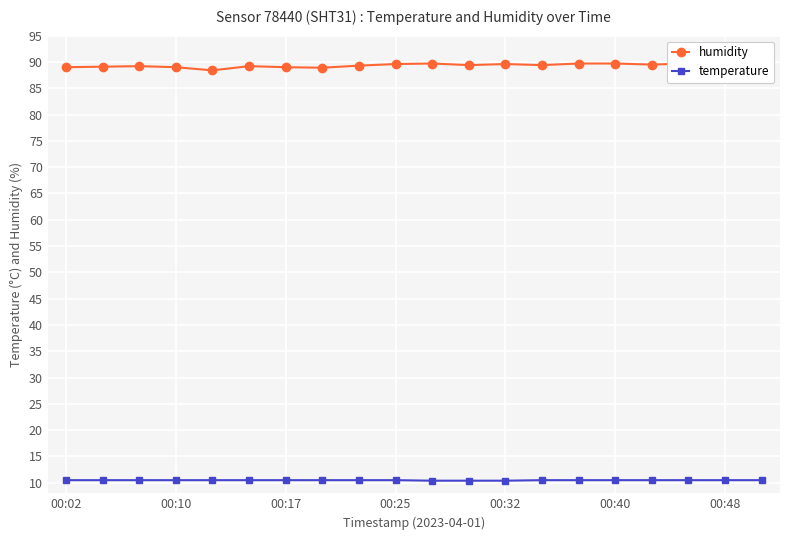

At which category is the sum across all series the highest?

19